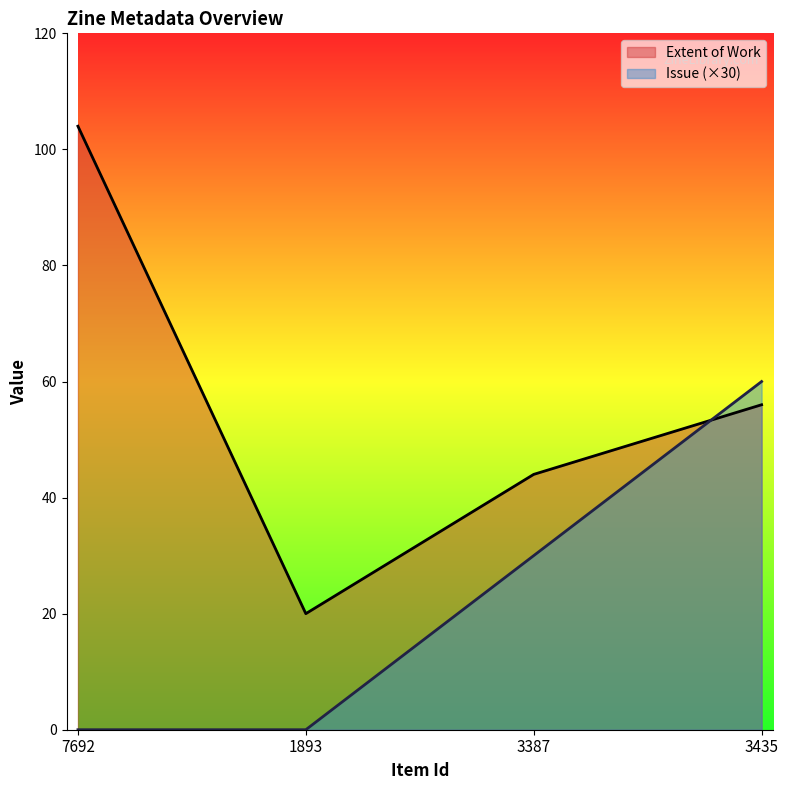

How many intersections are there between Extent of Work and Issue?

1